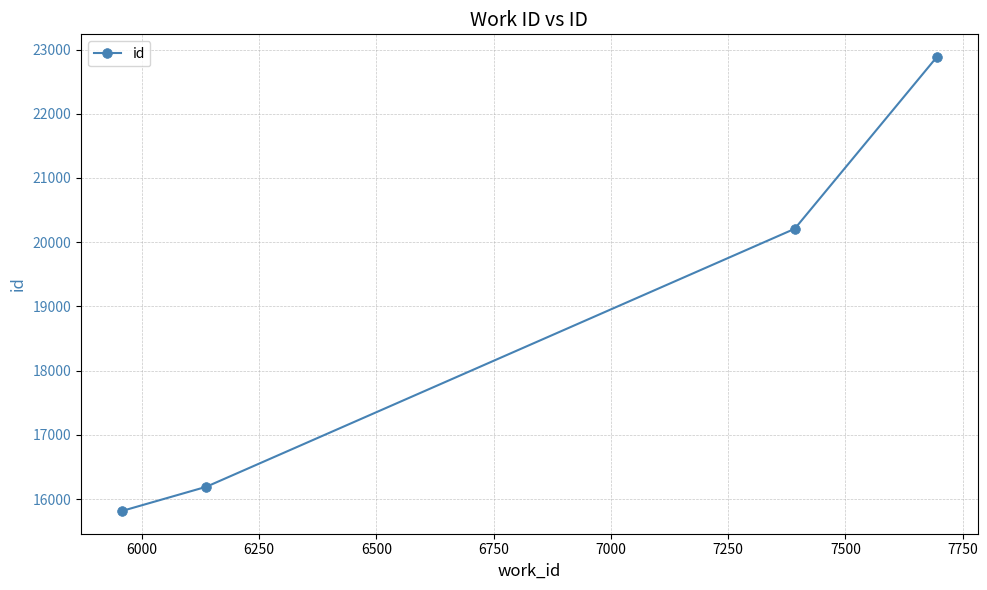

What is the sum of all values?

75096